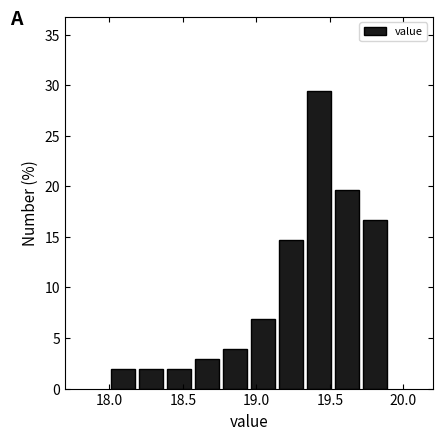

Around what value on the x-axis is the tallest bar? Give the approximate position of its centre, as read against the axis.

19.45